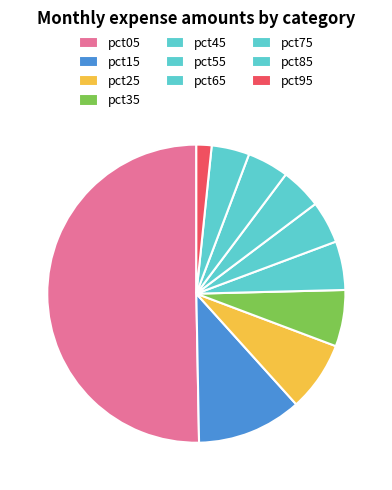

The pct75 slice represents 1% of the pie. True or false?

False